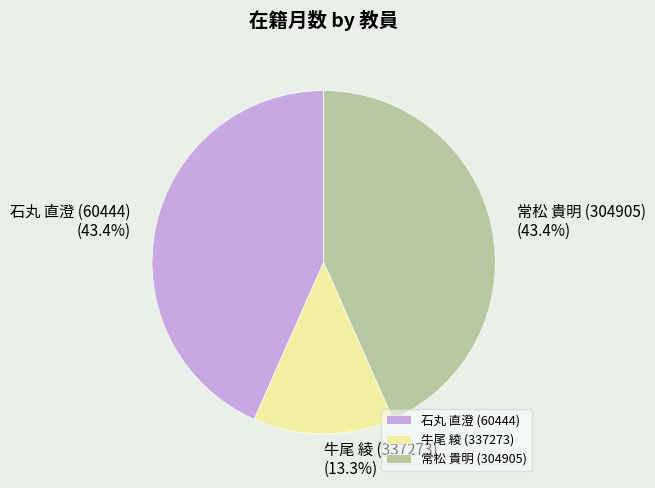

Is 常松 貴明 (304905) the majority of the pie?

No